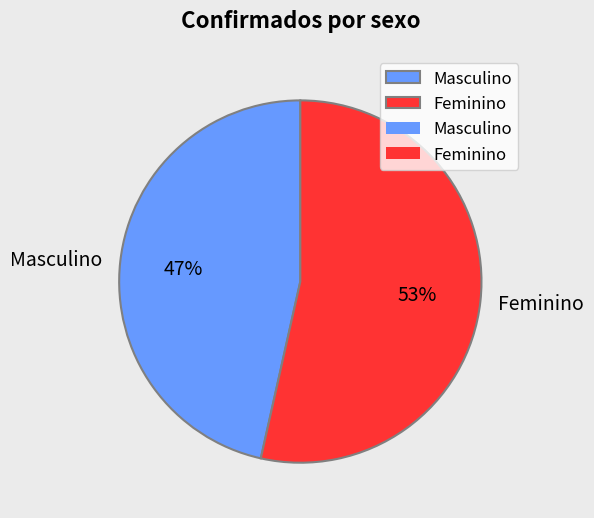

What percentage is the Masculino slice, to the nearest percent?

47%